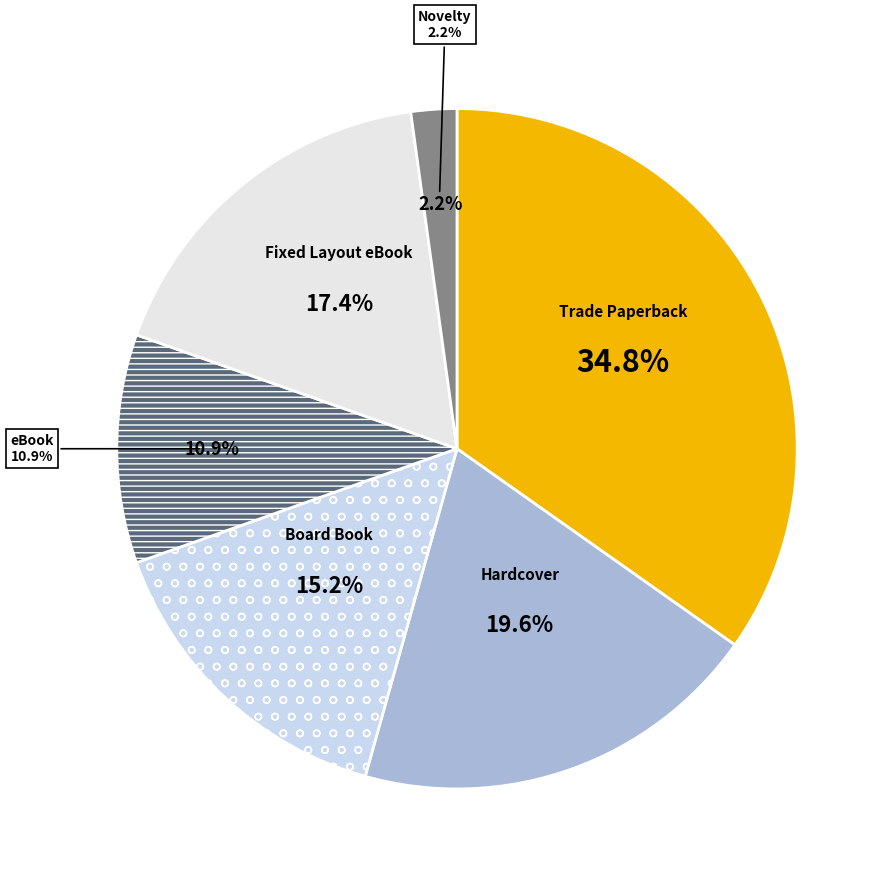

What is the smallest slice in the pie chart?

Novelty